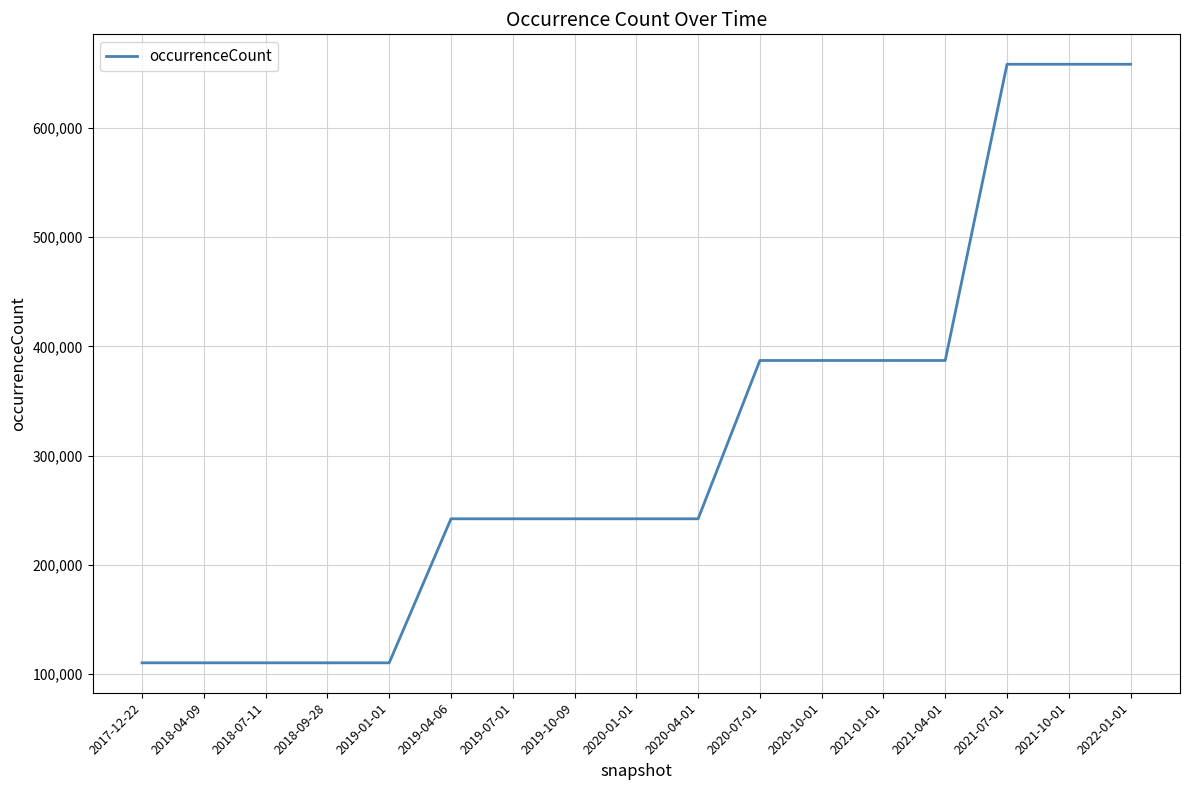

Between 2020-01-01 and 2018-07-11, which is larger?

2020-01-01